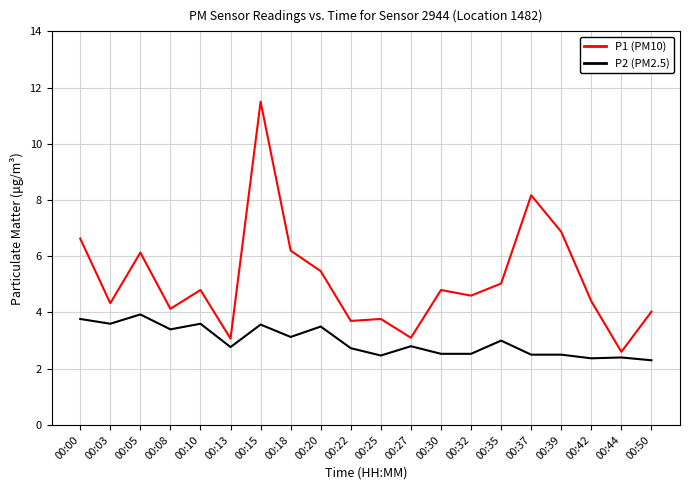

How many lines are shown in the chart?

2